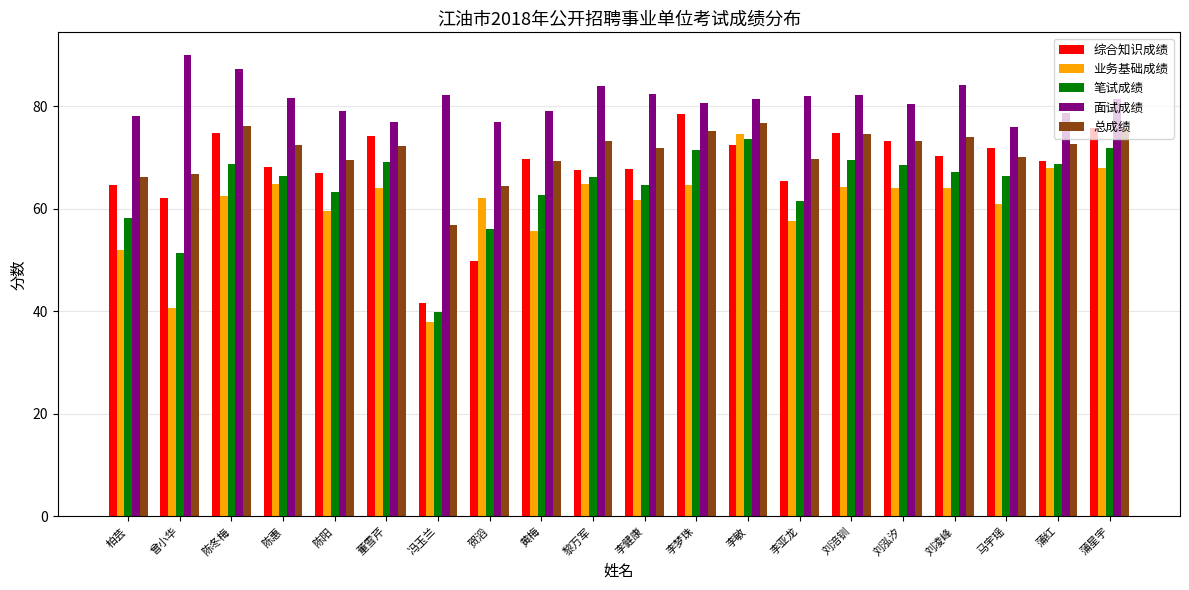

What is the greatest value displayed?

90.0